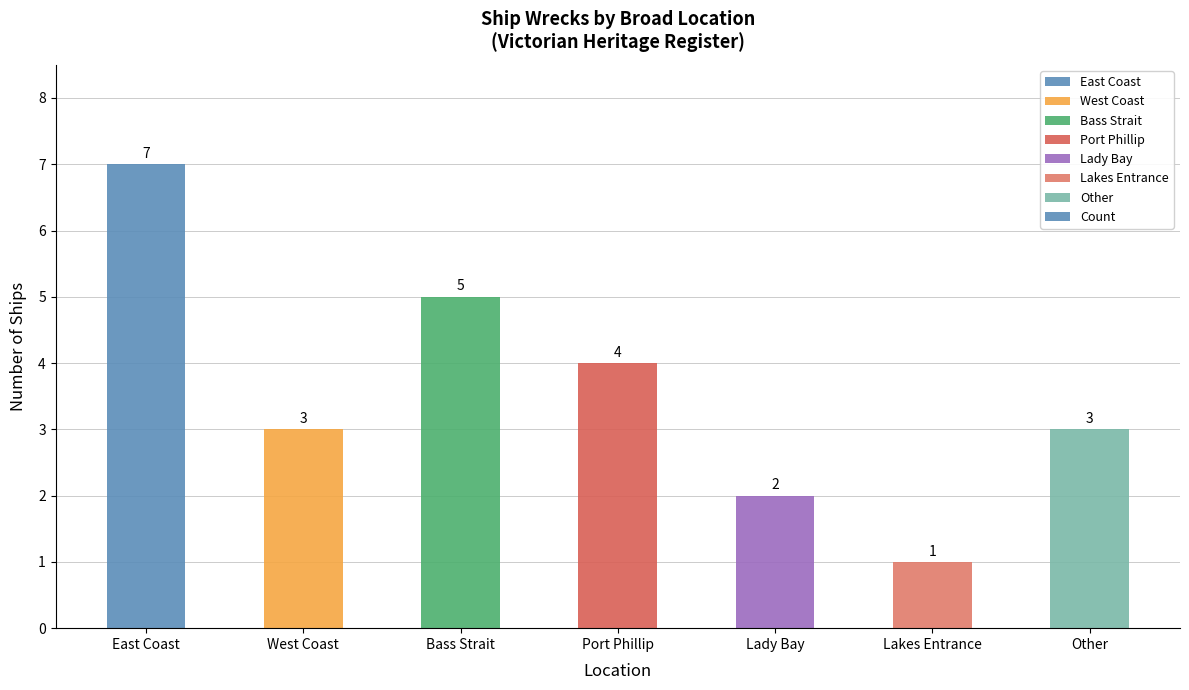

What position from the right is Lakes Entrance?

2